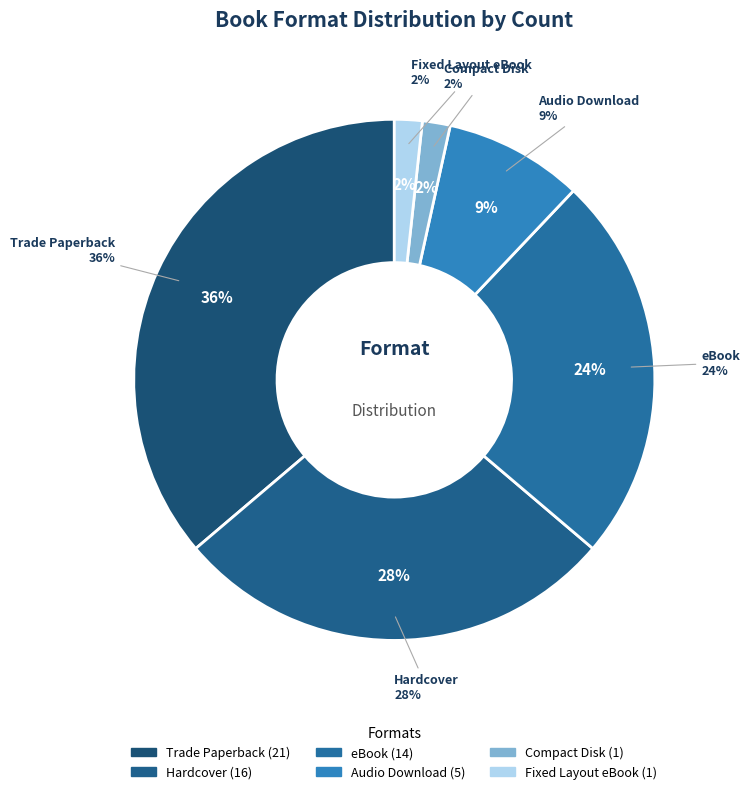

How many segments does this pie chart have?

4